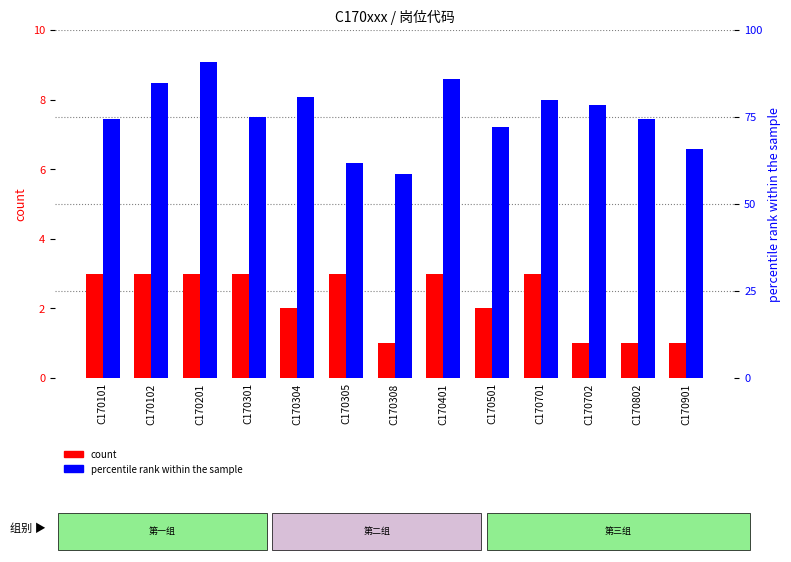

Where is count nearest to the value 2?

C170304